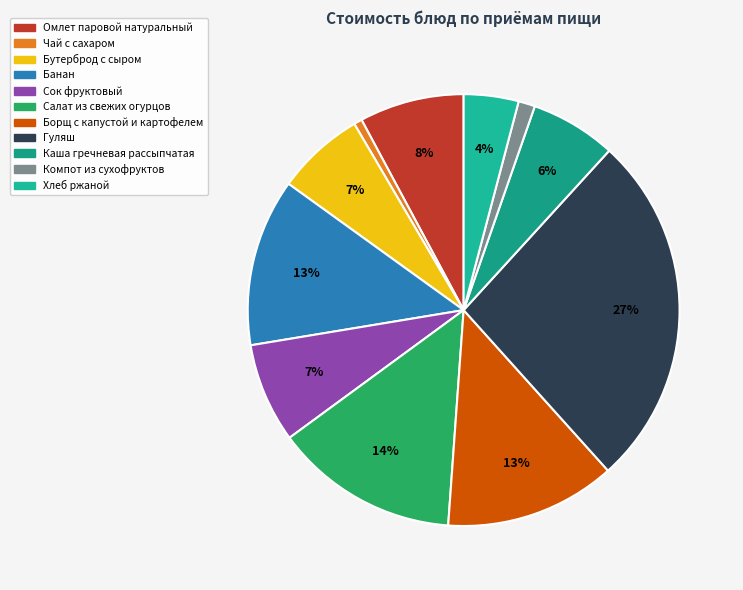

What is the largest slice in the pie chart?

Гуляш